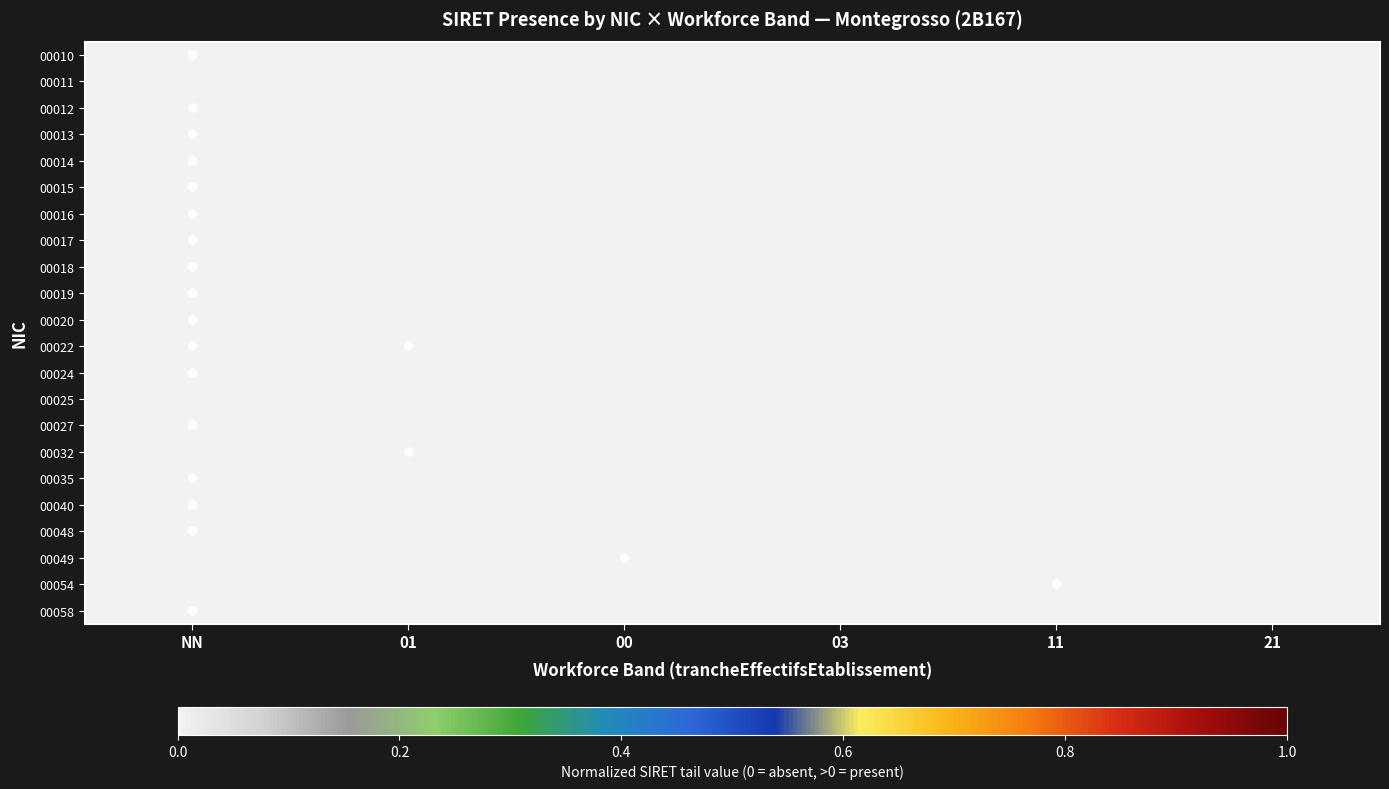

Rank the series at 00 from highest to lowest value.

00049, 00010, 00011, 00012, 00013, 00014, 00015, 00016, 00017, 00018, 00019, 00020, 00022, 00024, 00025, 00027, 00032, 00035, 00040, 00048, 00054, 00058